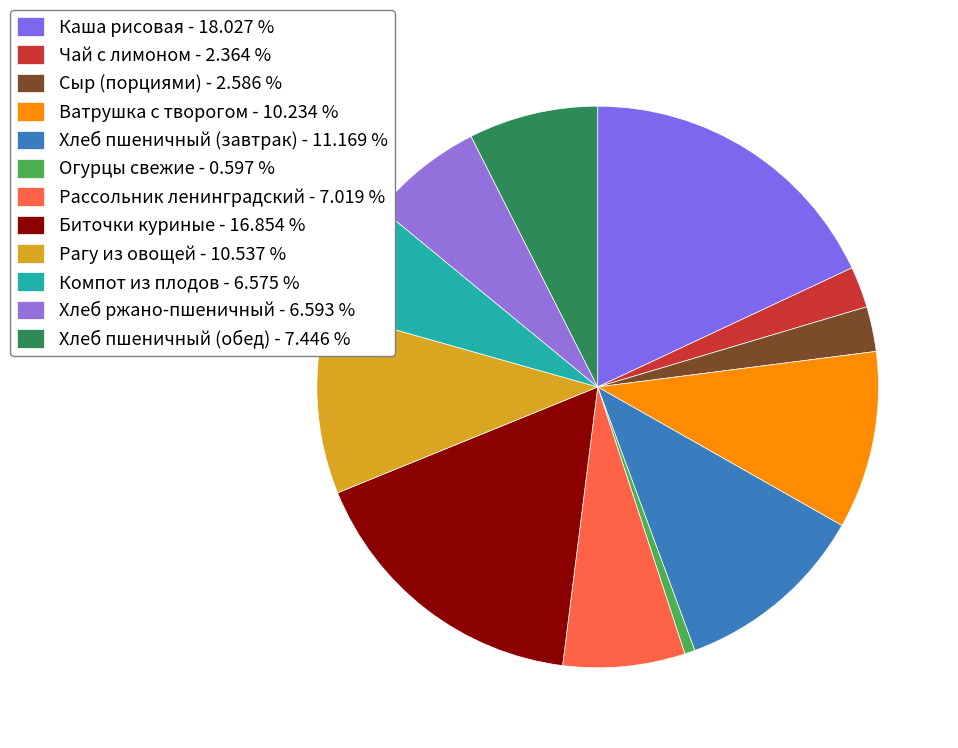

What percentage do Каша рисовая and Компот из плодов together represent?

24.6%